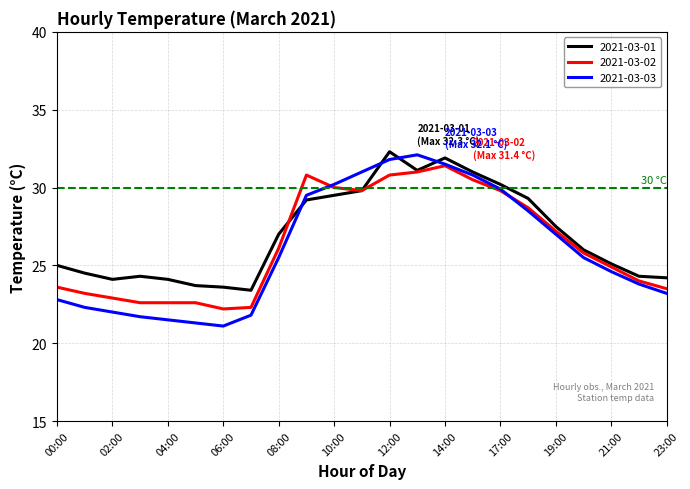

Which series has the widest spread of values?

2021-03-03